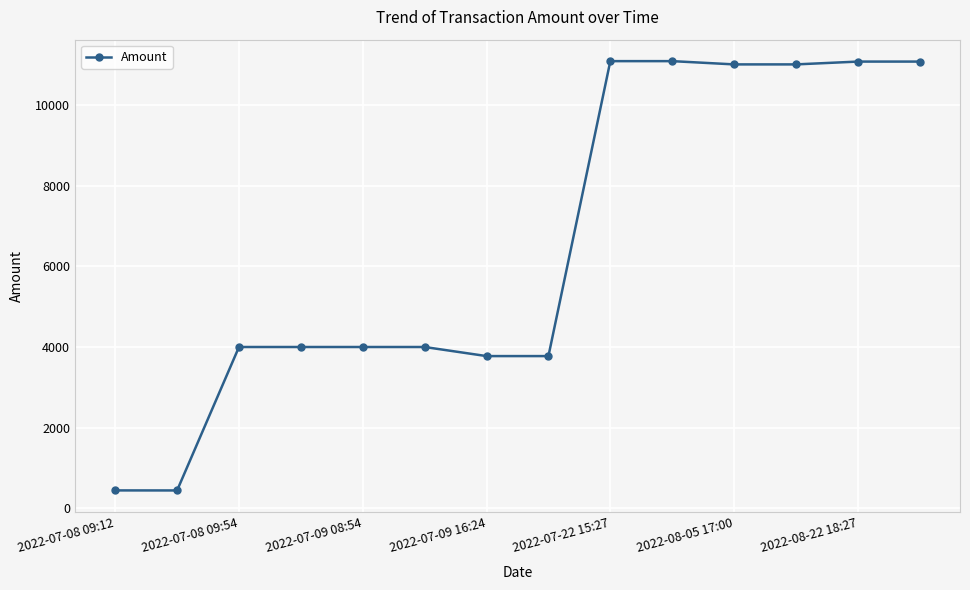

What is the difference between the maximum and second lowest values?

10632.9